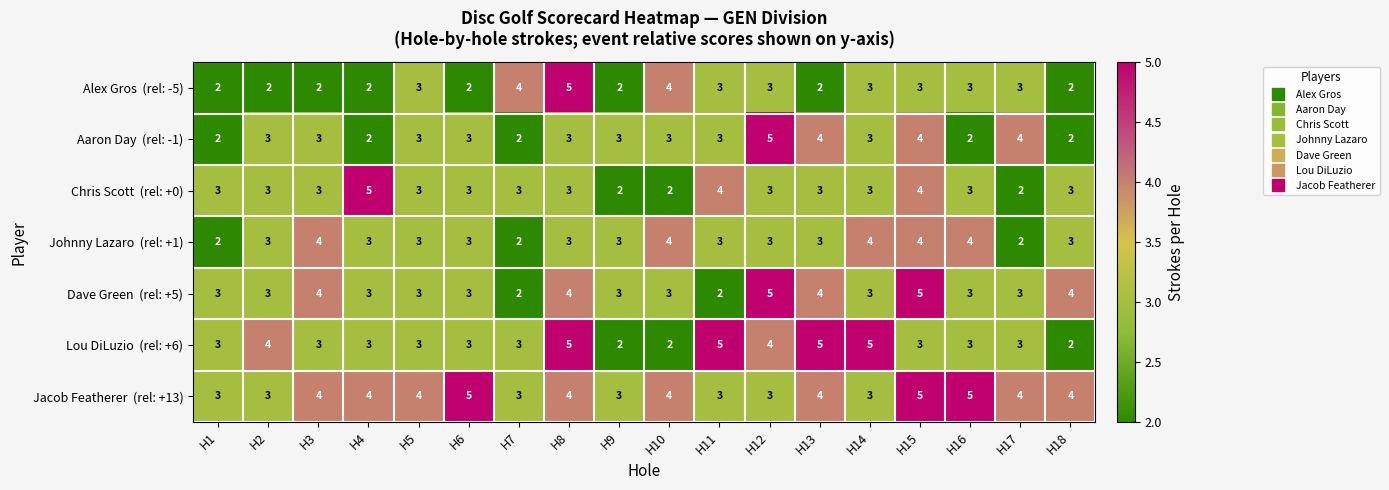

What is the maximum value shown in the chart?

5